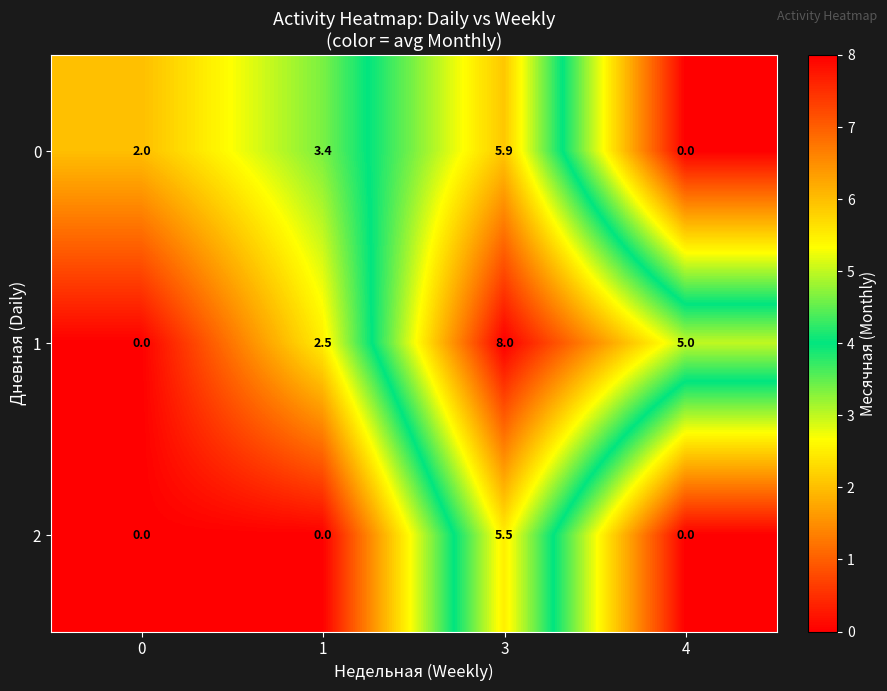

True or false: 2 has a value of 0.0 at 4.

True